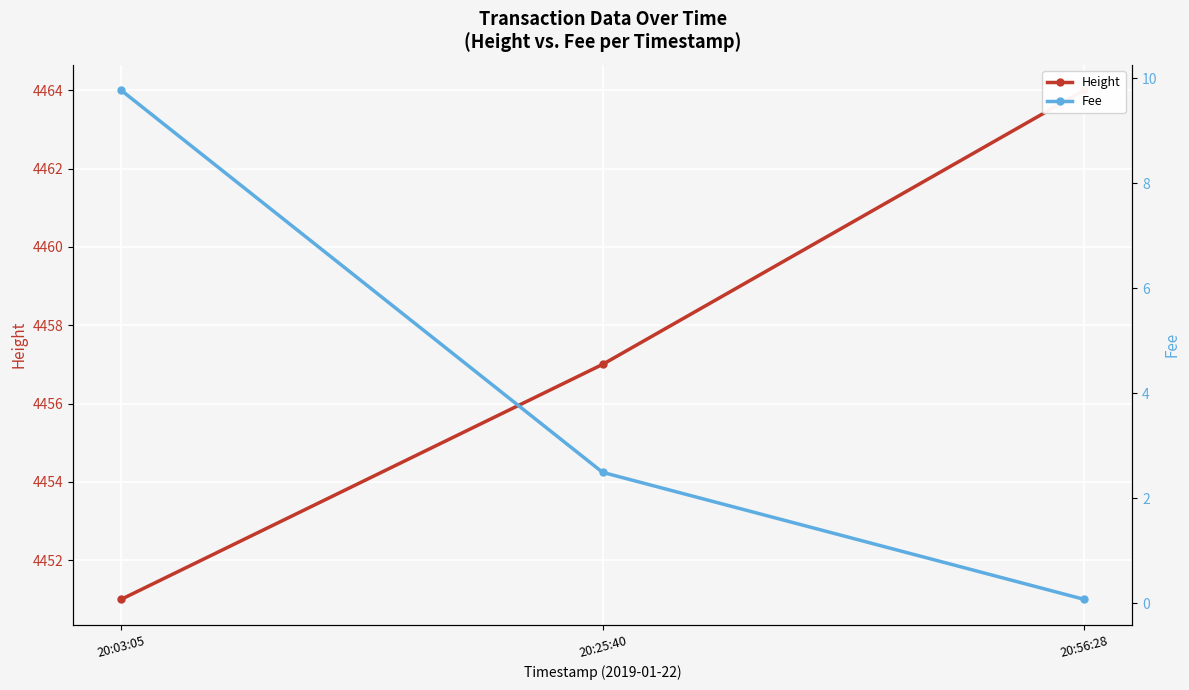

What is the sum of the Height values at 20:03:05 and 20:25:40?

8908.0